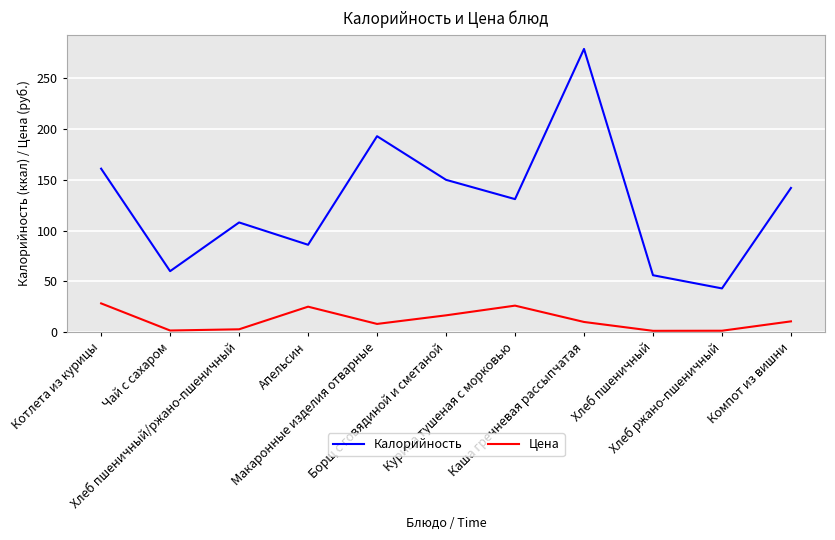

At Апельсин, list the series in order from smallest to largest.

Цена, Калорийность